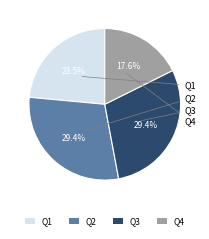

Which slice is the smallest?

Q4